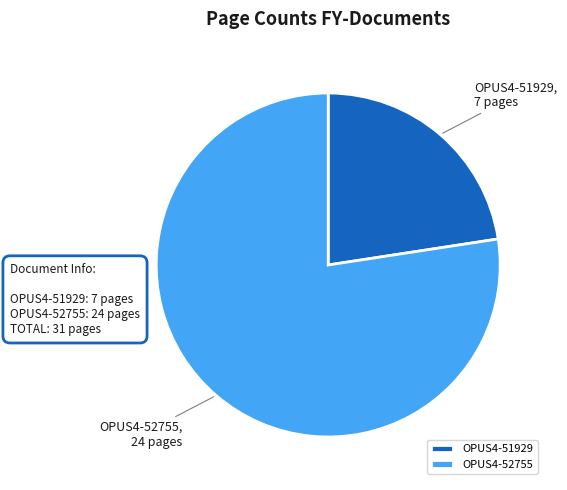

What is the smallest slice in the pie chart?

OPUS4-51929